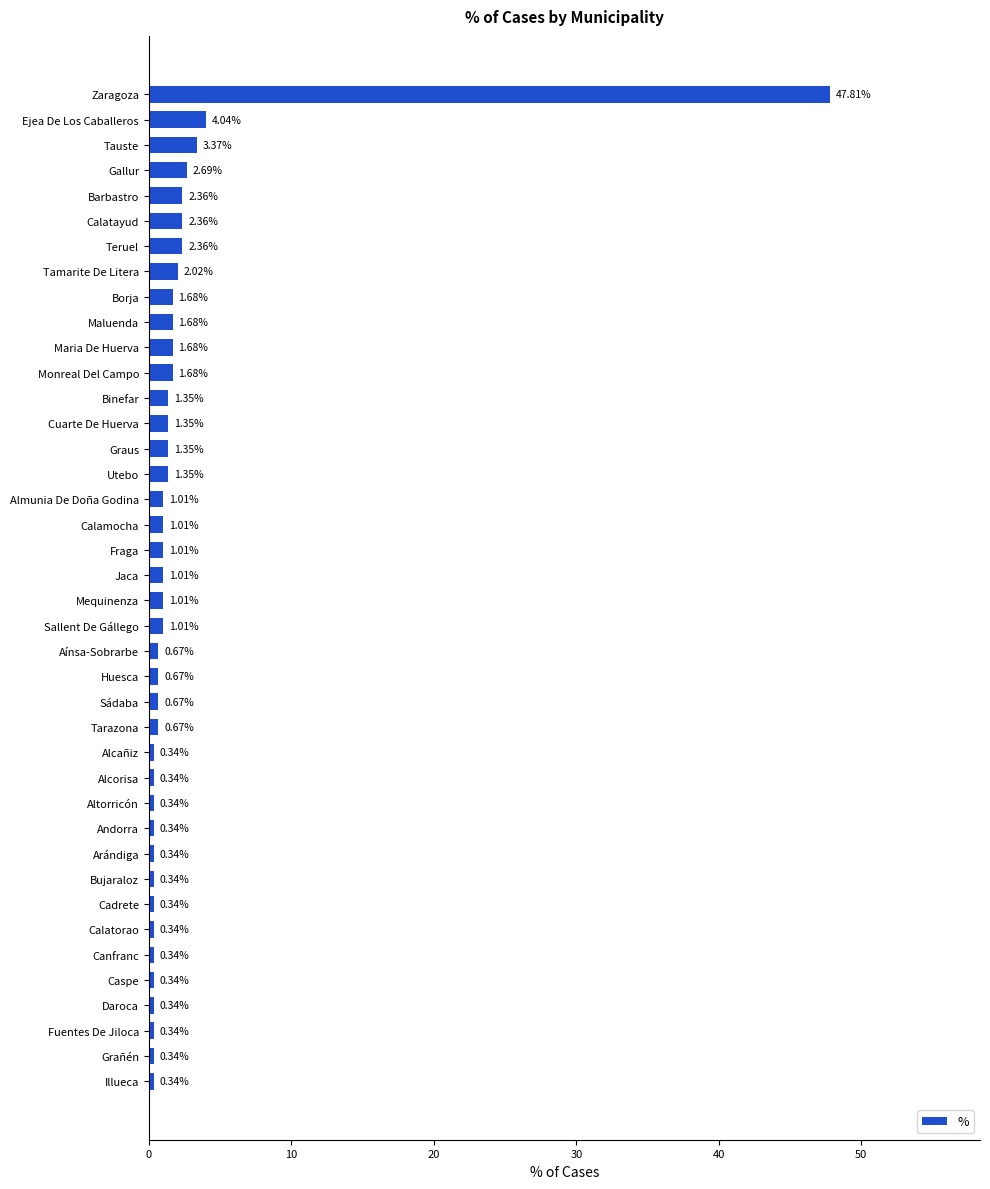

What is the difference between the second highest and minimum values?

3.7